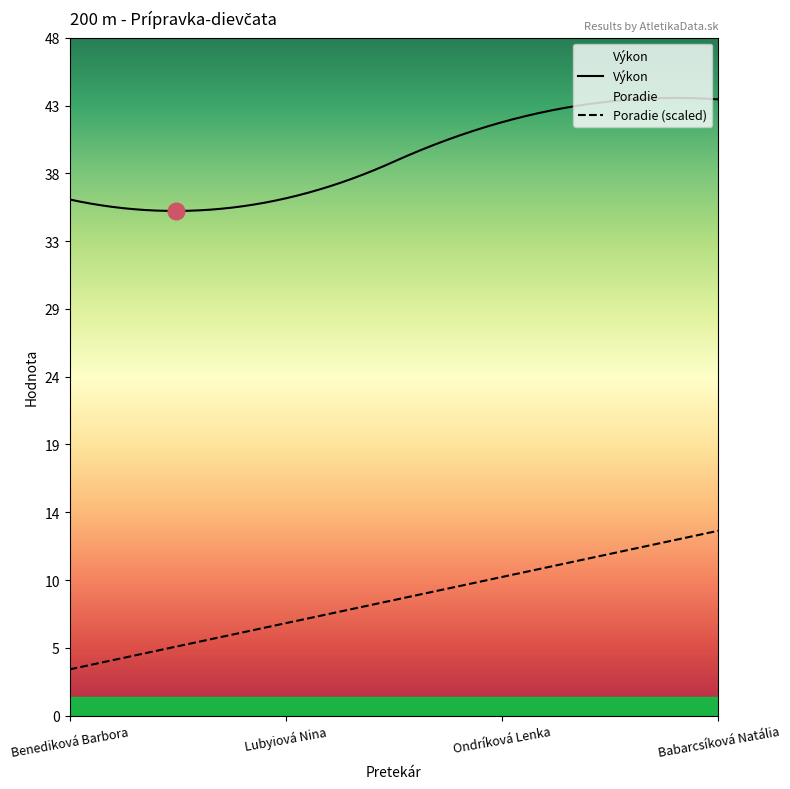

At how many categories does at least one series exceed 22?

300